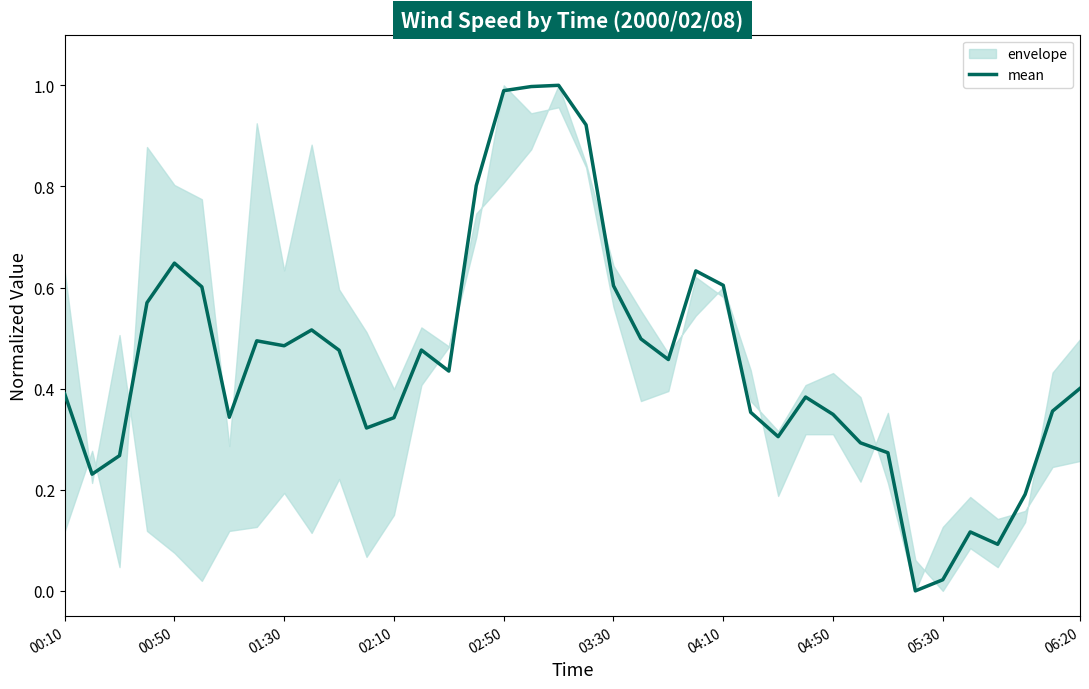

List the labels in order of value, largest first.

18, 17, 16, 19, 15, 02:50, 23, 24, 20, 03:30, 02:10, 06:20, 21, 04:50, 05:30, 13, 10, 22, 14, 37, 00:10, 27, 36, 25, 28, 04:10, 12, 11, 26, 29, 30, 01:30, 00:50, 35, 33, 34, 32, 31